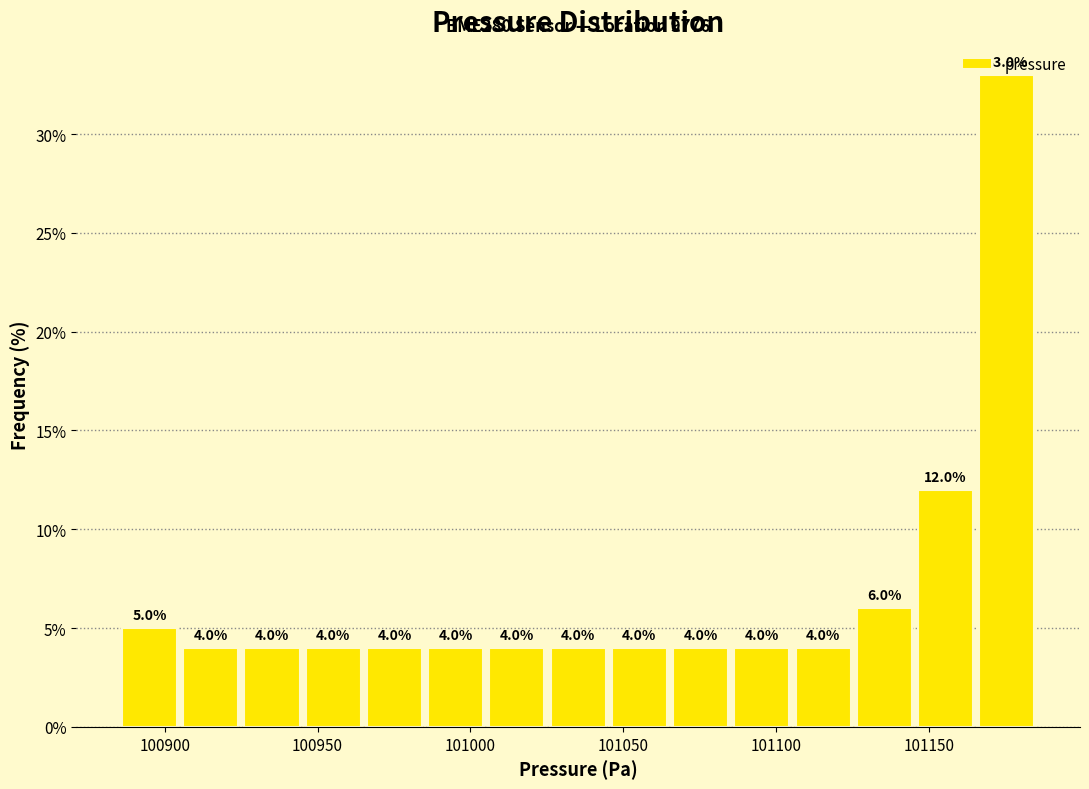

What is the height of the bar covering 100965 to 100985 on the x-axis? The bar edges are not printed on the chart, so give them approximately, as read against the axis.

4.0